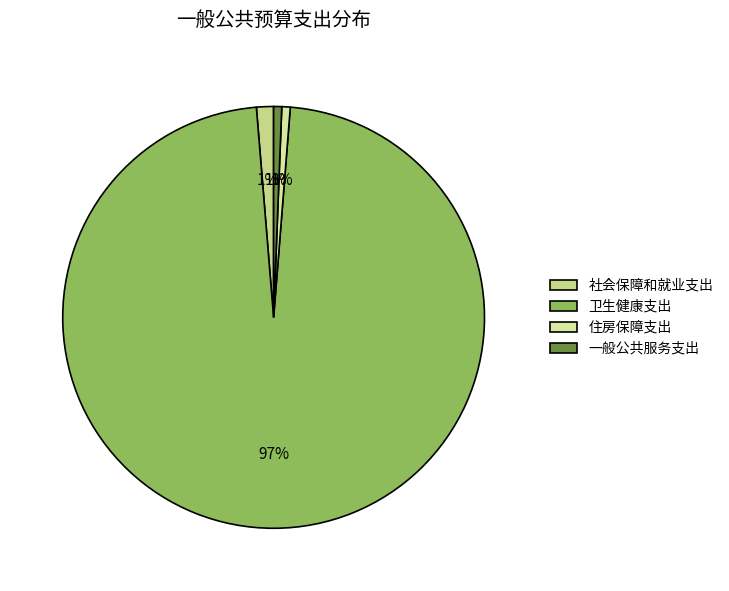

Rank the categories by value from lowest to highest.

一般公共服务支出, 住房保障支出, 社会保障和就业支出, 卫生健康支出